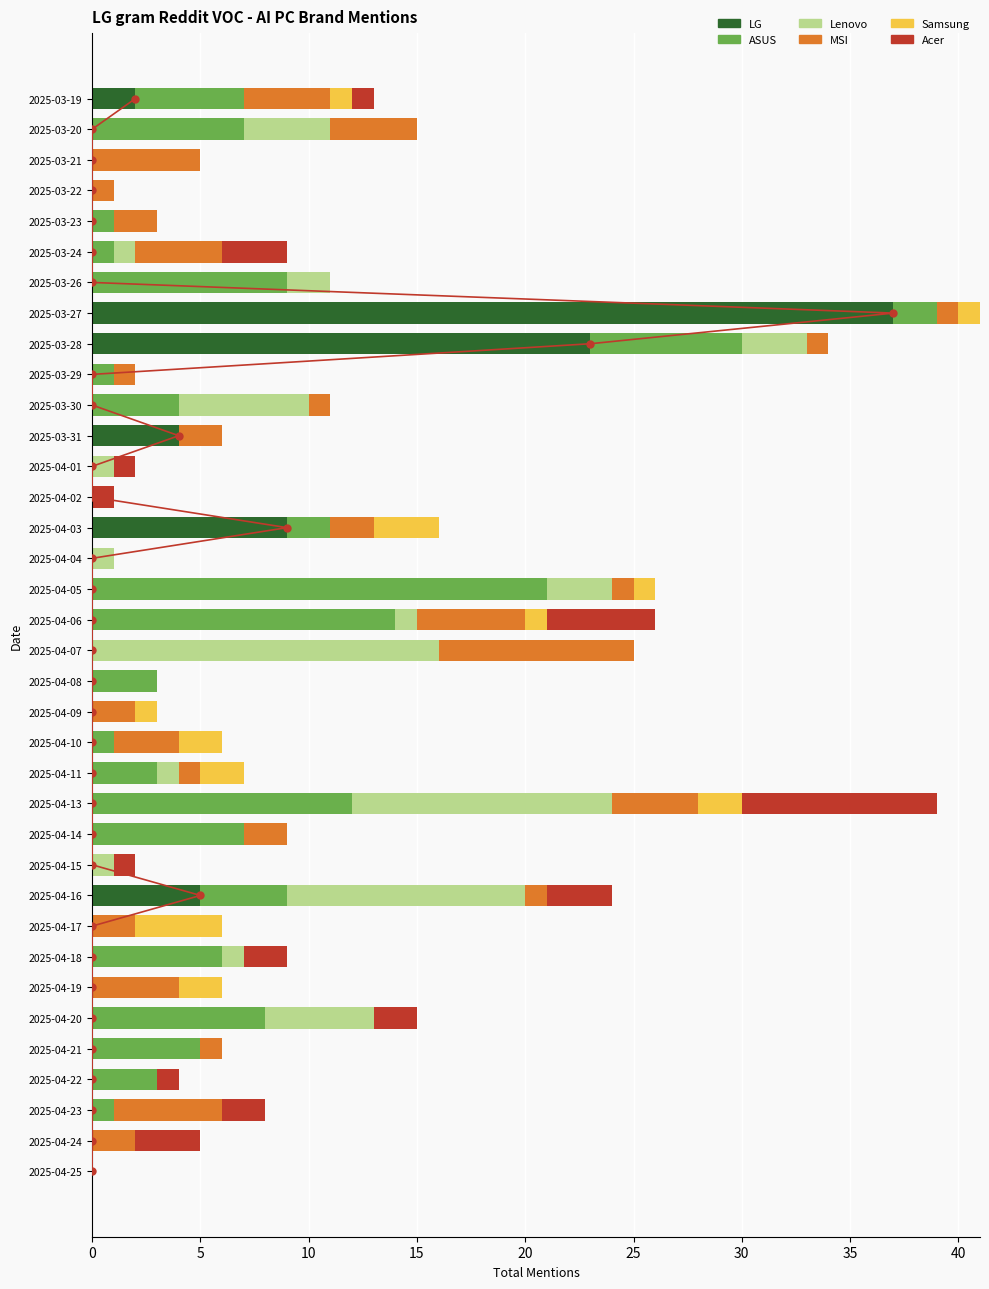

What is the average value of the lenovo_Total series?

2